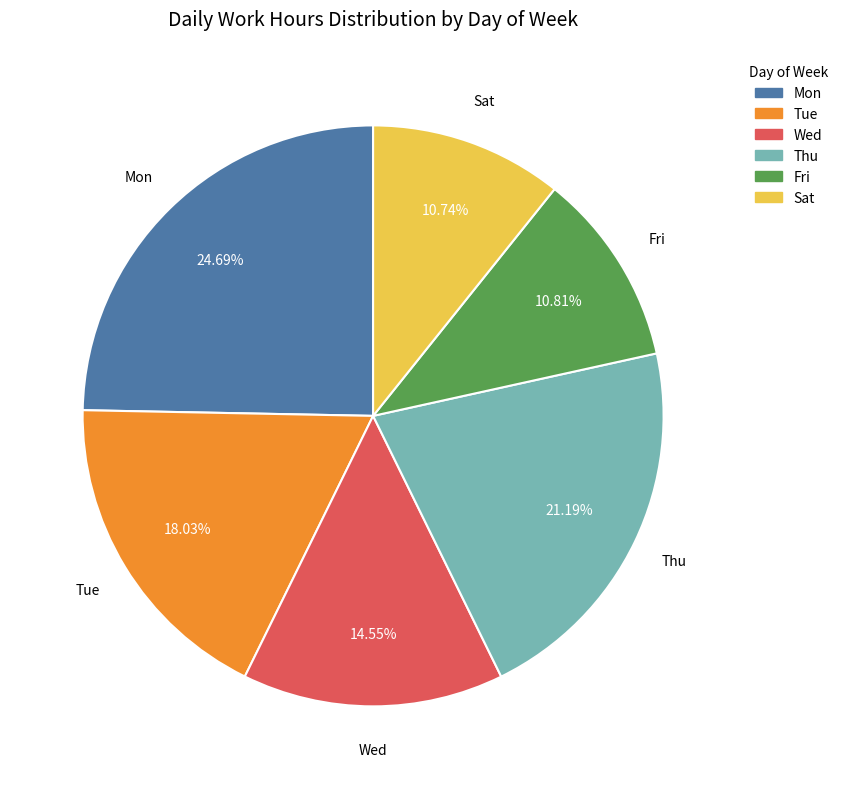

Which slice is the largest?

Mon